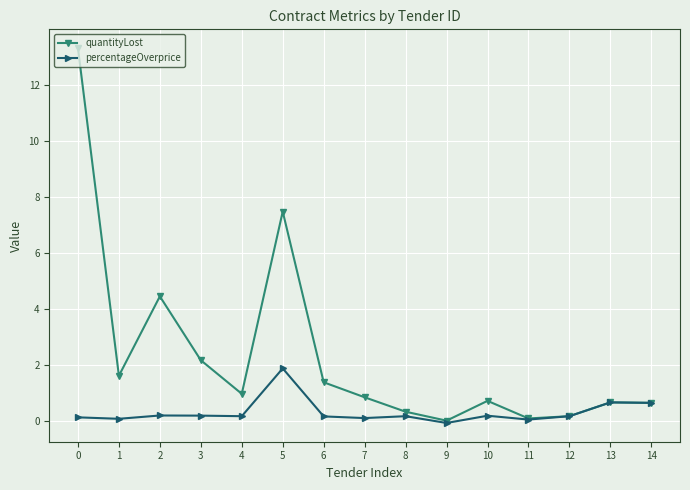

How many positive values does the quantityLost series have?

14